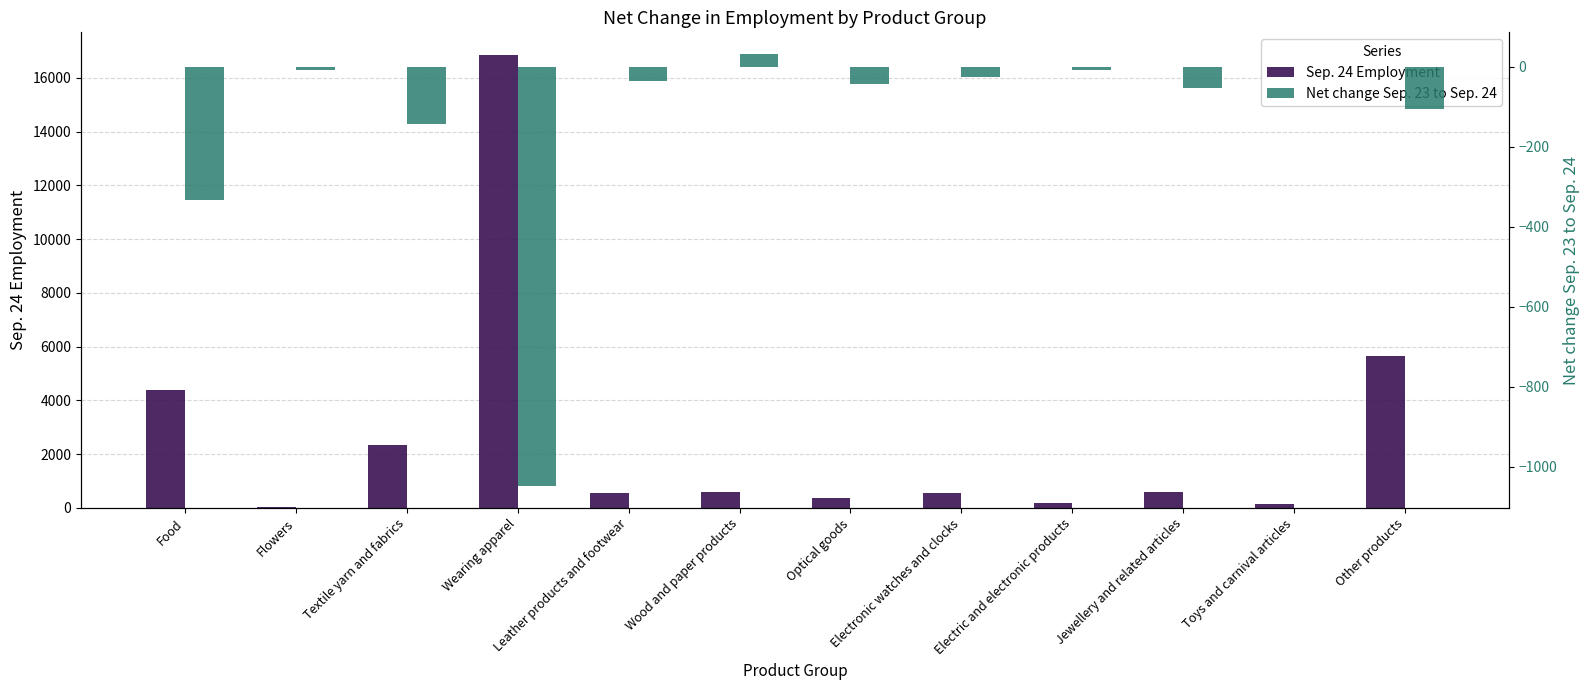

True or false: Net change Sep. 23 to Sep. 24 has a value of -8 at Electric and electronic products.

True